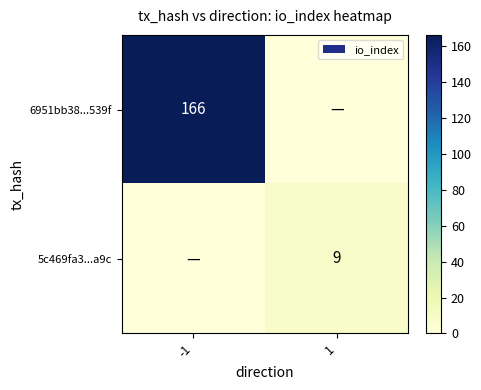

Is it true that 6951bb38...539f equals 99 at -1?

False